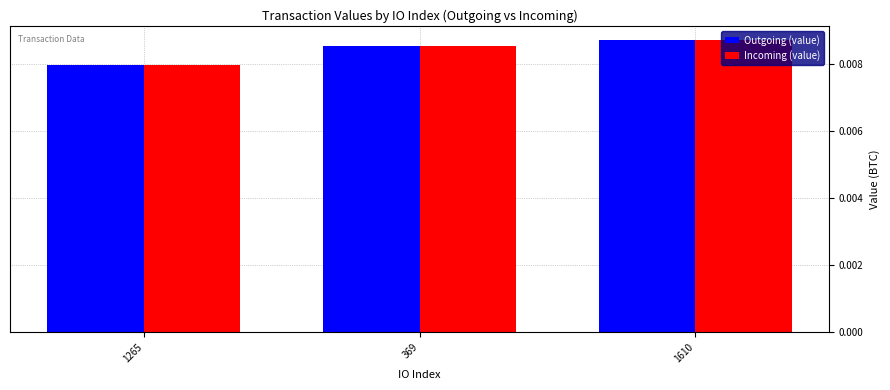

Which category has the lowest value across all series?

1265